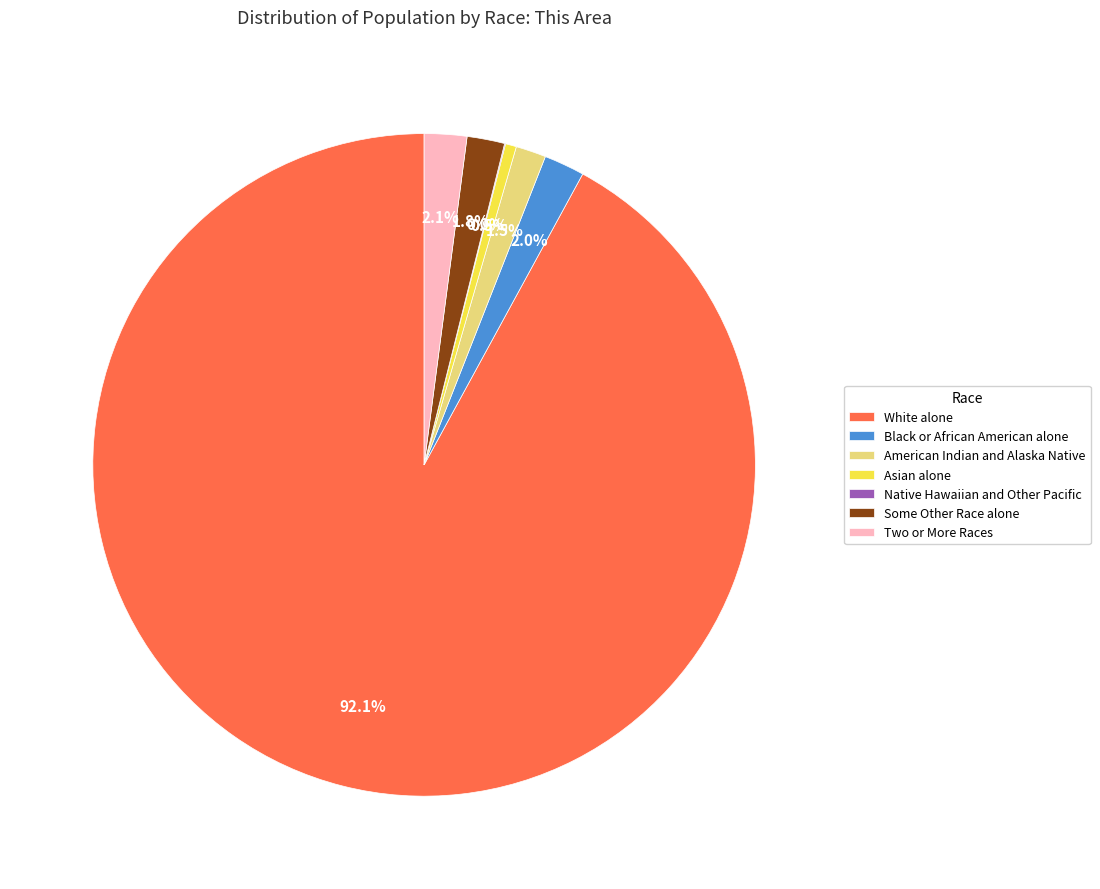

Which slice is the largest?

White alone